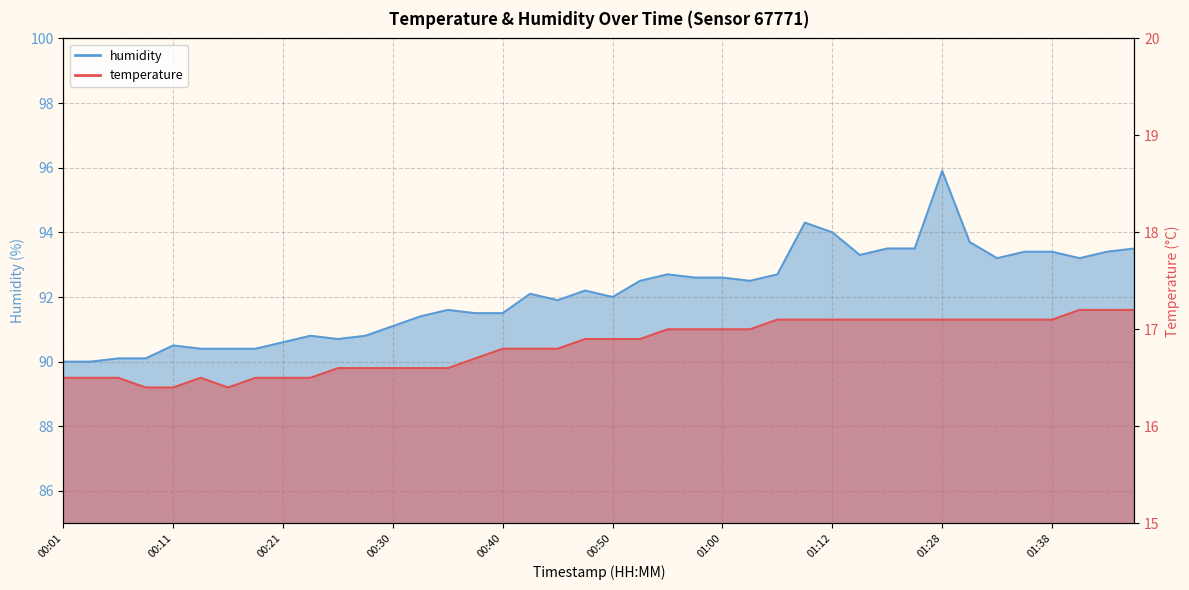

What is the minimum value for humidity?

90.0